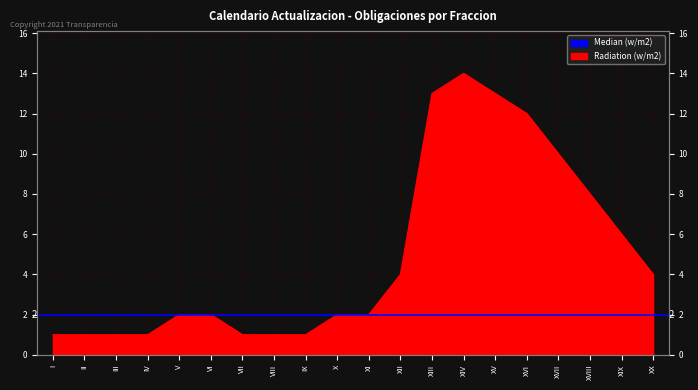

Reading left to right, transcribe all the data shown in this chart.

1	1	1	1	2	2	1	1	1	2	2	4	13	14	13	12	10	8	6	4